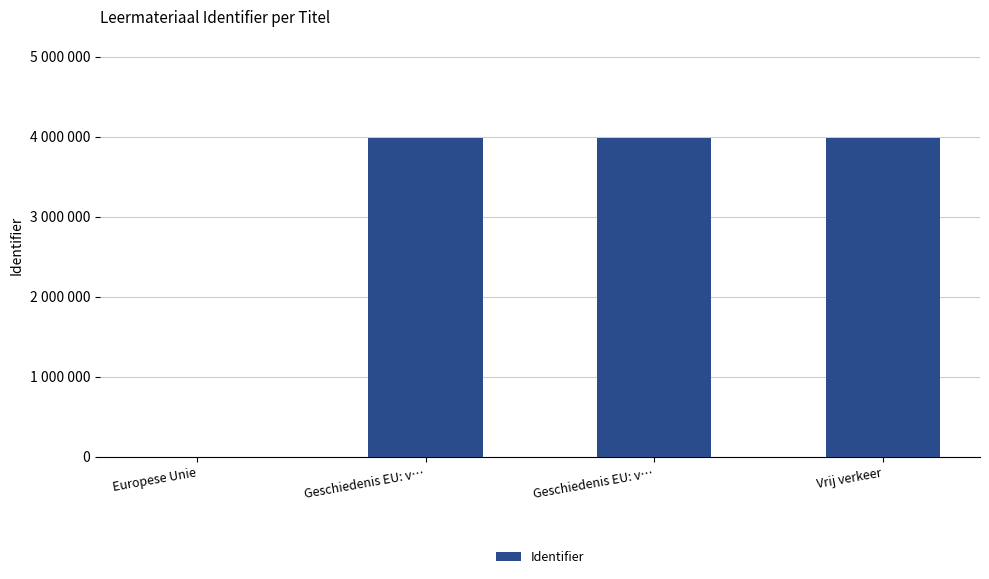

How many positive values are there?

3